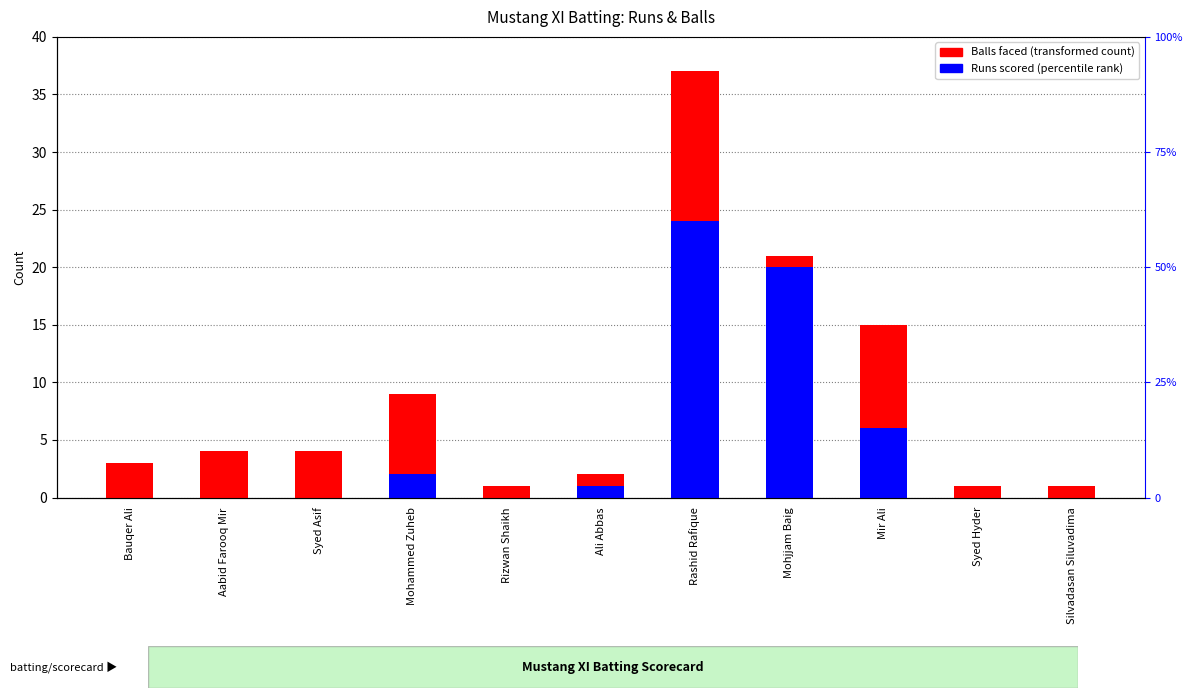

What is the total value across all series at Rashid Rafique?

61